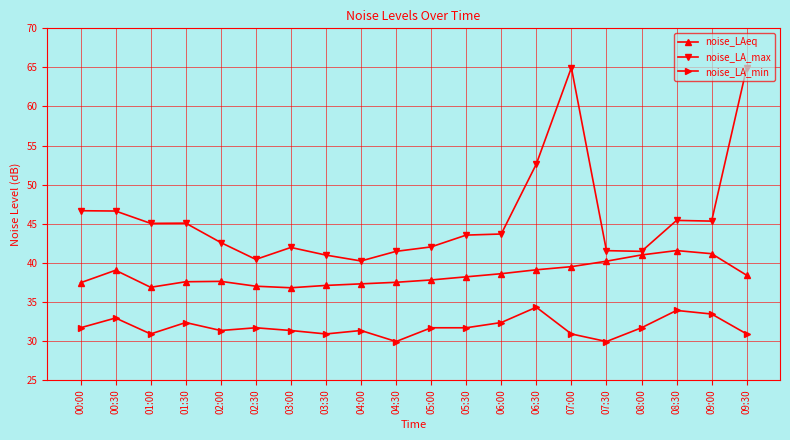

How many distinct data groups are displayed?

3